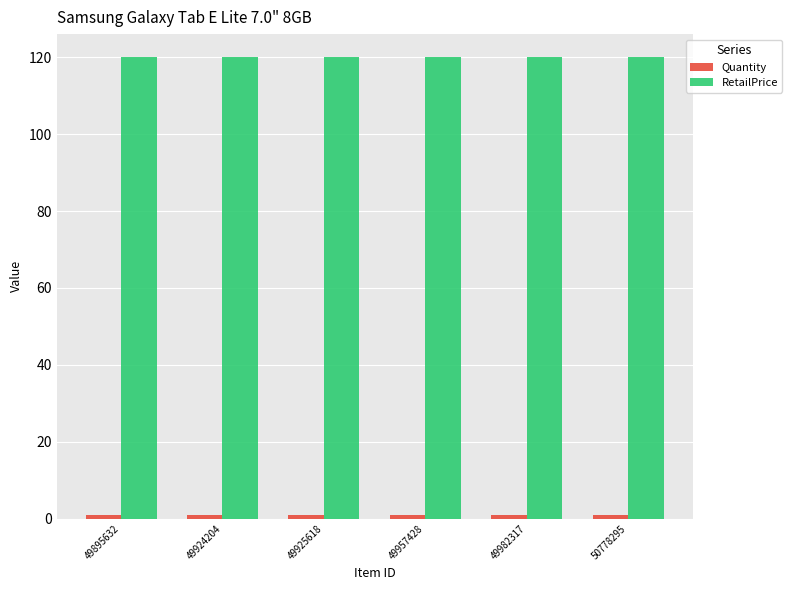

Which series has the largest total across all categories?

RetailPrice